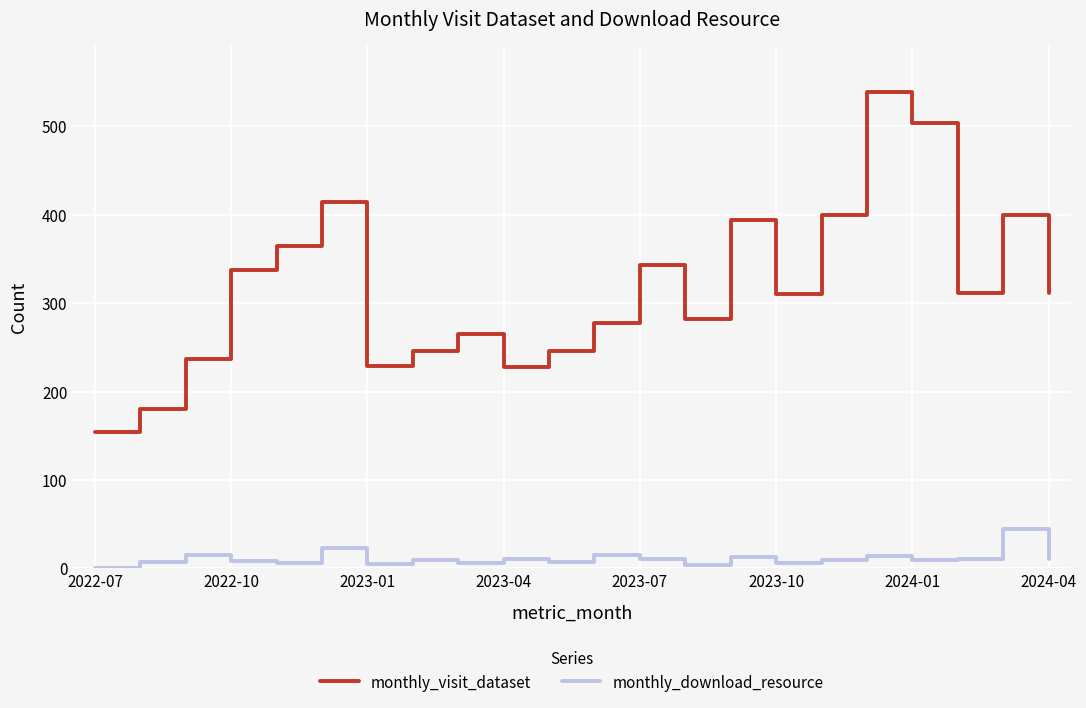

What are all the series names shown in the legend?

monthly_visit_dataset, monthly_download_resource